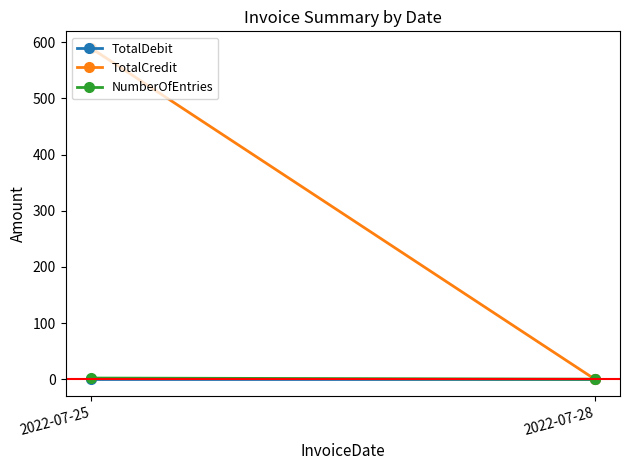

What is the sum of the NumberOfEntries values at 2022-07-25 and 2022-07-28?

2